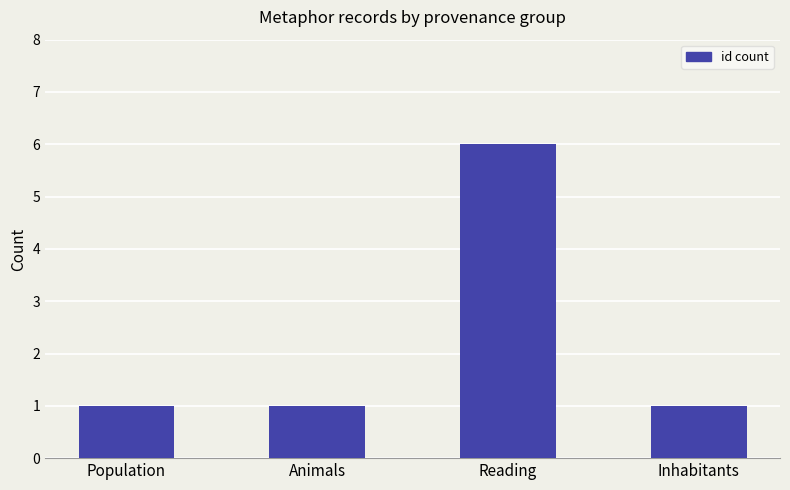

What is the approximate value at Reading?

6